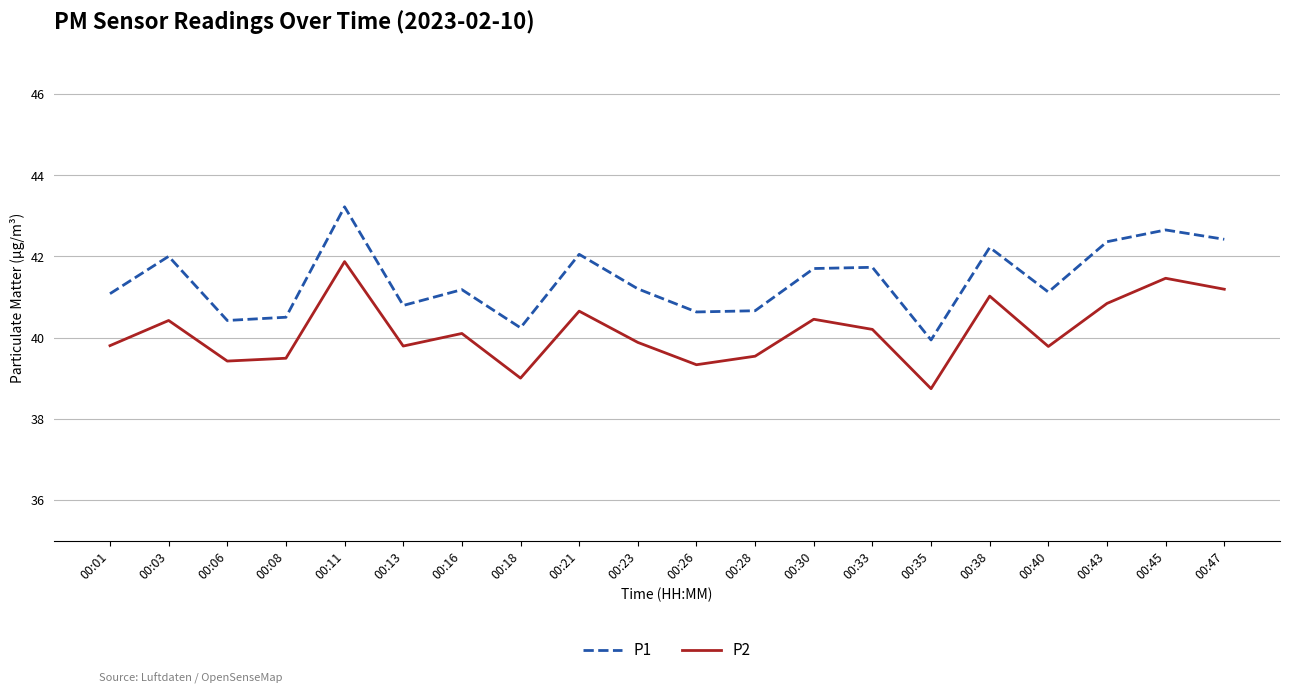

What is the difference between the maximum and minimum values in the P1 series?

3.3